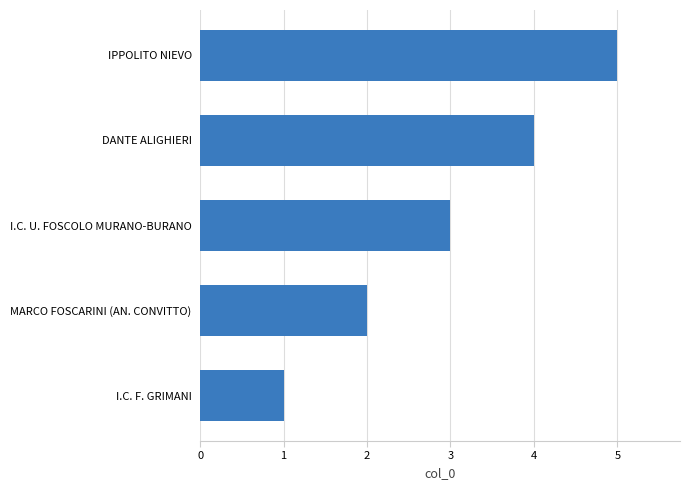

Which category has the highest value across all series?

IPPOLITO NIEVO